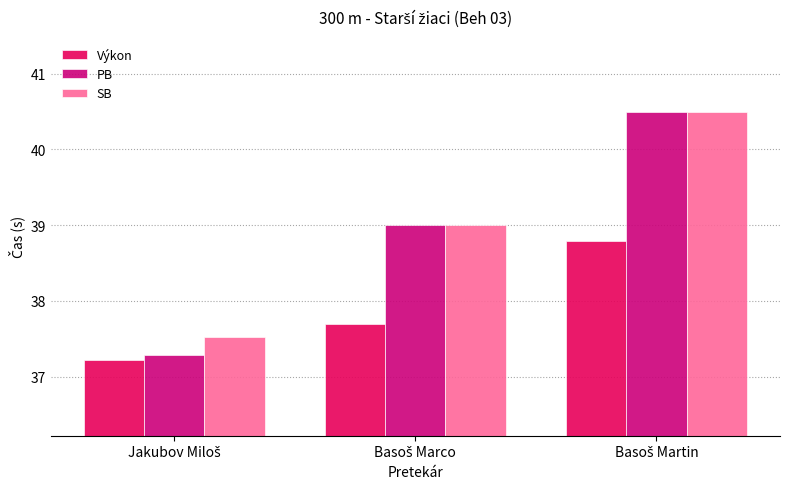

What is the sum of all PB values?

116.8